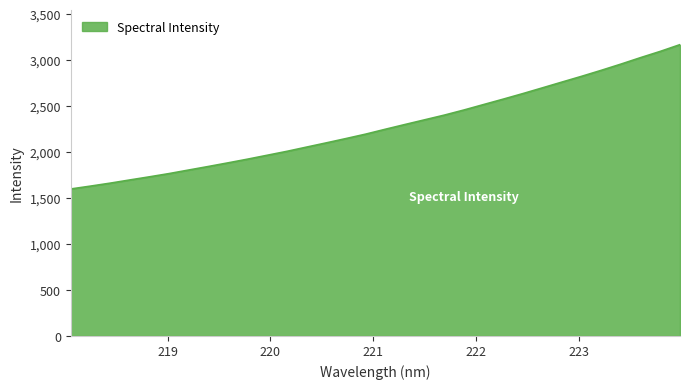

What is the maximum value shown in the chart?

3169.5